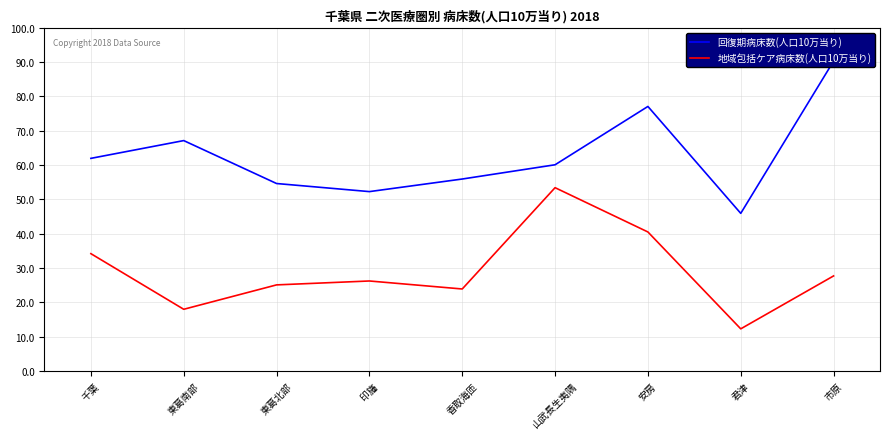

At which label is 回復期病床数(人口10万当り) closest to 68?

東葛南部